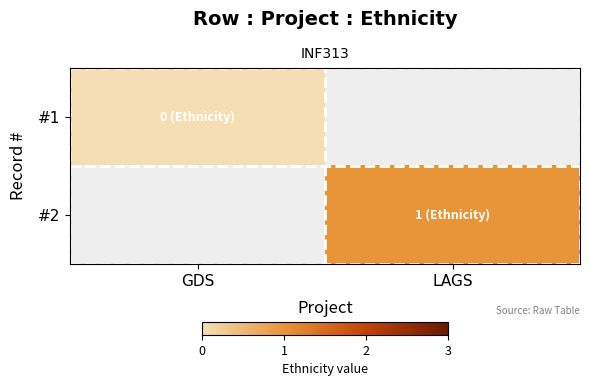

How many data points does each series have?

2